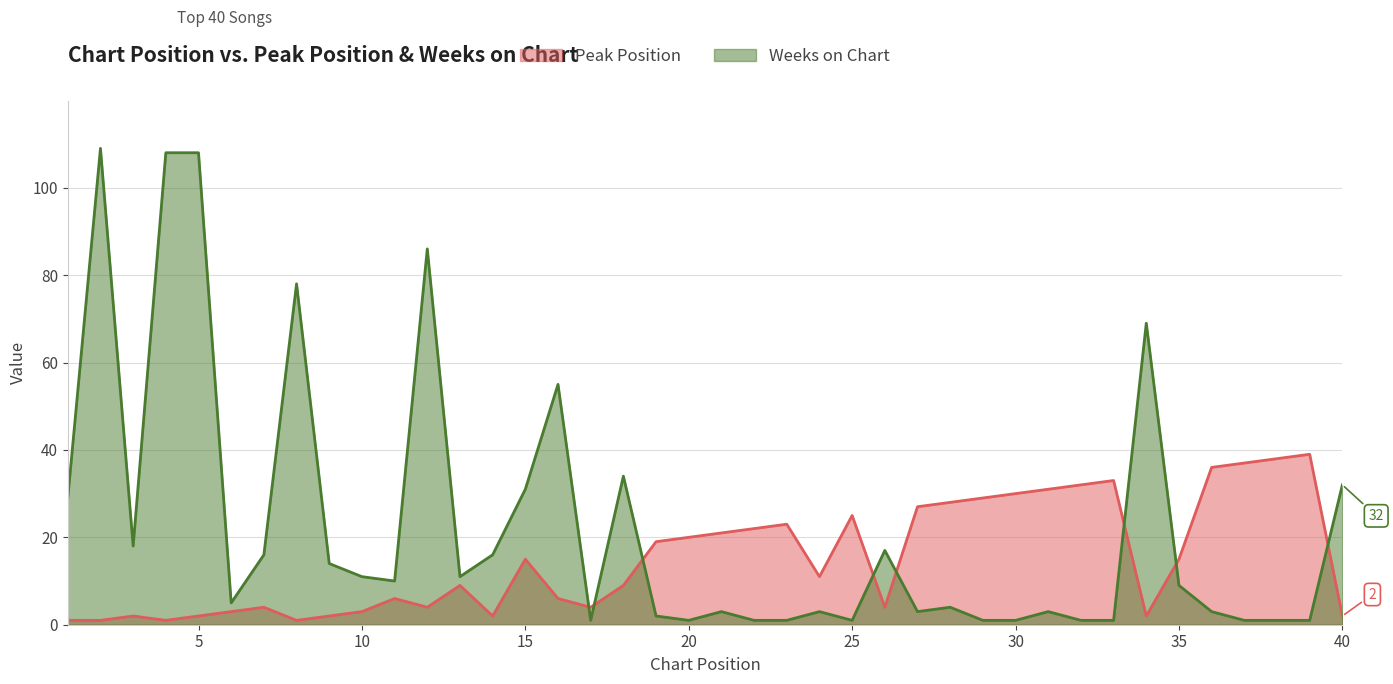

Which series ends up on top after the final intersection of Weeks on Chart and Peak Position?

Weeks on Chart